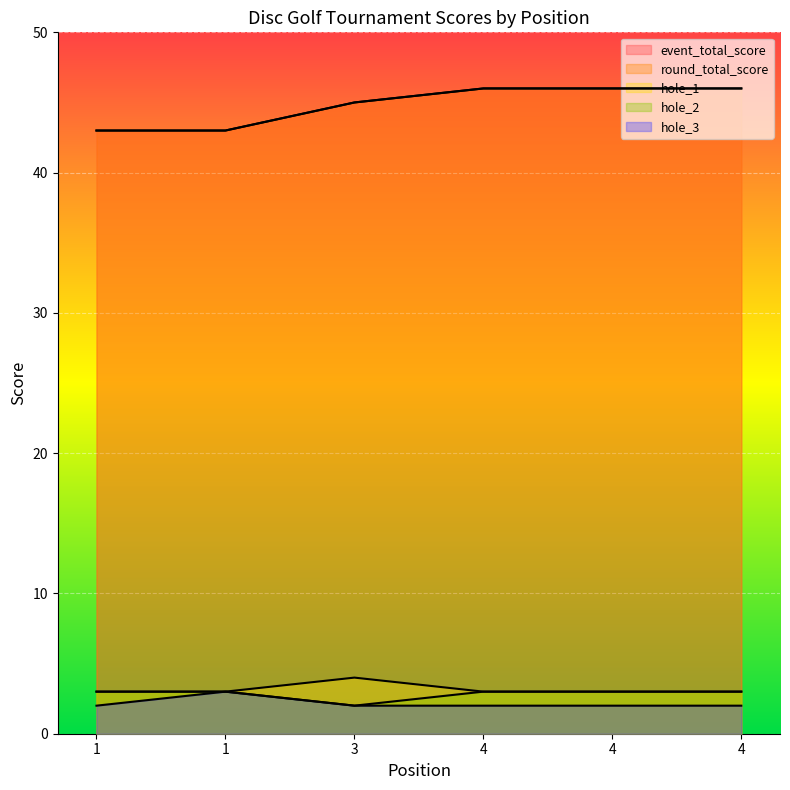

Reading right to left, extract all data points from this chart.

event_total_score: 46	46	46	45	43	43
round_total_score: 46	46	46	45	43	43
hole_1: 3	3	3	4	3	3
hole_2: 3	3	3	2	3	3
hole_3: 2	2	2	2	3	2